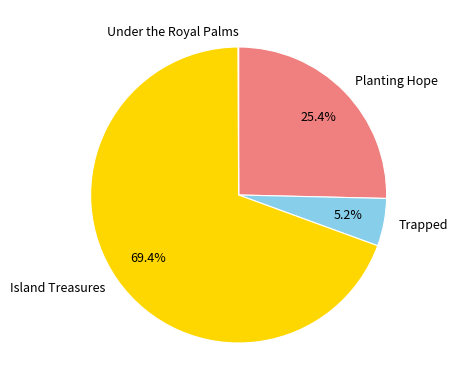

Which slice is the largest?

Island Treasures